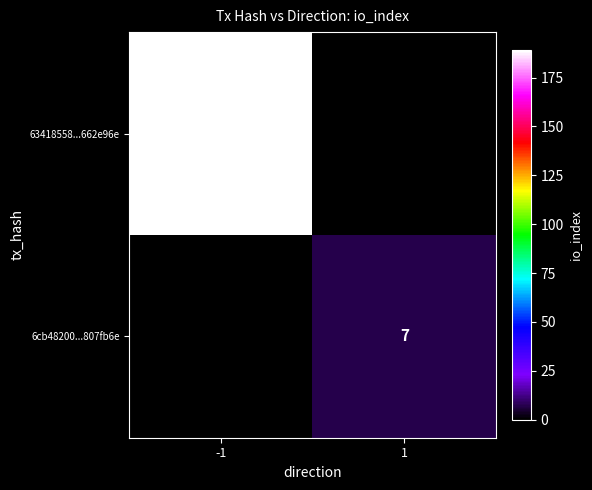

The 63418558...662e96e series shows 189 at -1. True or false?

True